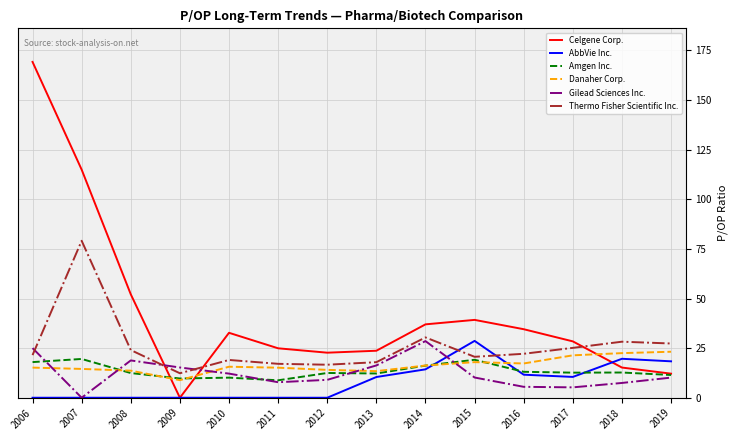

What is the highest value of the Celgene Corp. series?

169.2